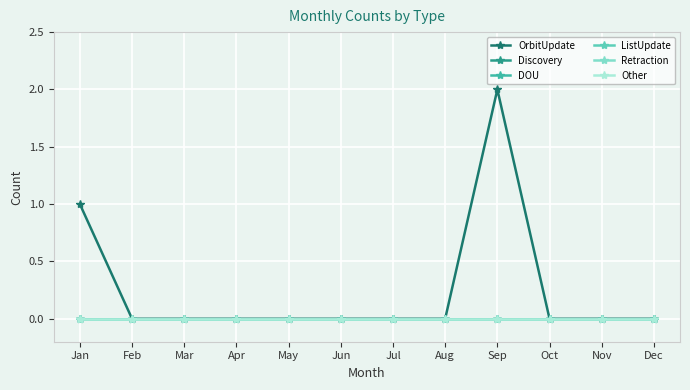

Does the chart display data point markers on the line(s)?

Yes